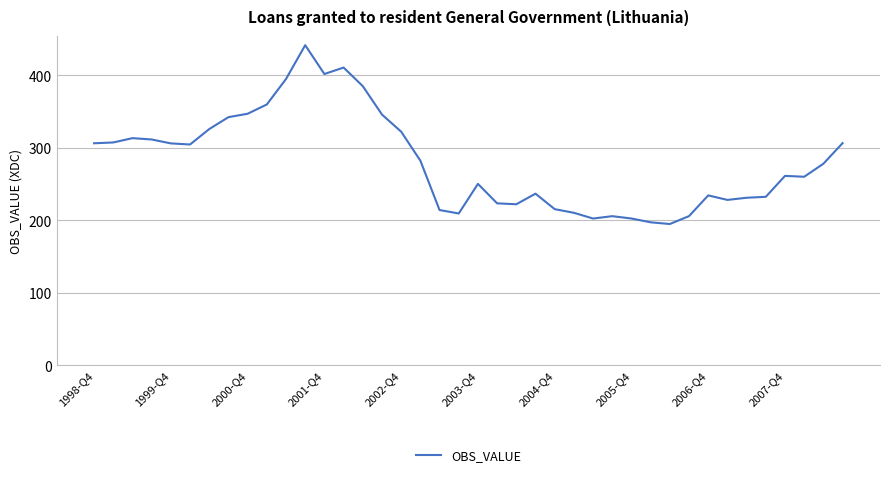

What is the smallest value displayed?

194.9